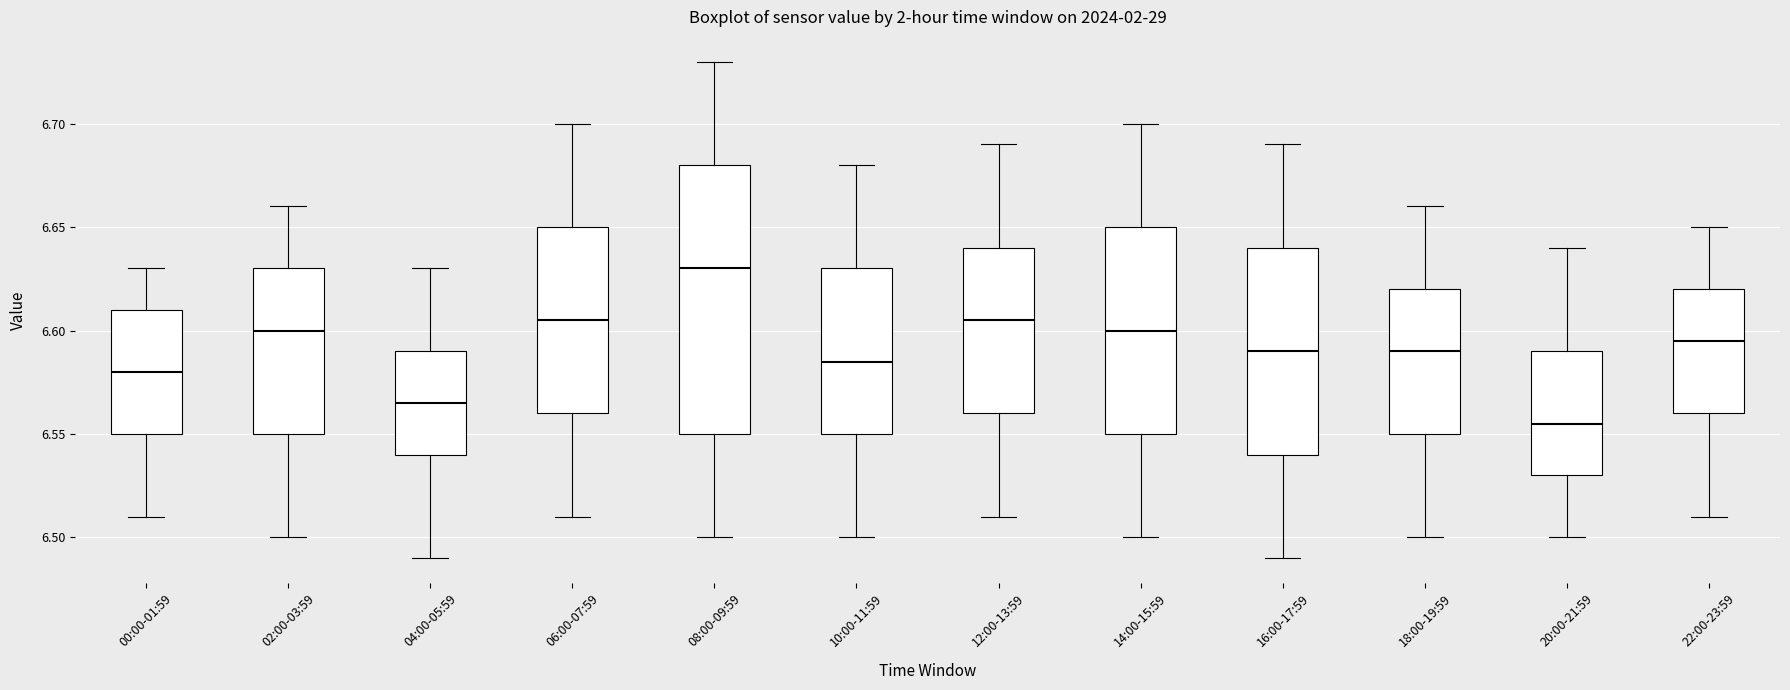

Reading left to right, read every box against the y-axis: the position of its median line, the range the box covers, and the ends of its whiskers. The values are not printed on the chart, so give them approximately, as read against the axis.

00:00-01:59: median 6.580, box 6.550 to 6.610, whiskers 6.510 to 6.630
02:00-03:59: median 6.600, box 6.550 to 6.630, whiskers 6.500 to 6.660
04:00-05:59: median 6.565, box 6.540 to 6.590, whiskers 6.490 to 6.630
06:00-07:59: median 6.605, box 6.560 to 6.650, whiskers 6.510 to 6.700
08:00-09:59: median 6.630, box 6.550 to 6.680, whiskers 6.500 to 6.730
10:00-11:59: median 6.585, box 6.550 to 6.630, whiskers 6.500 to 6.680
12:00-13:59: median 6.605, box 6.560 to 6.640, whiskers 6.510 to 6.690
14:00-15:59: median 6.600, box 6.550 to 6.650, whiskers 6.500 to 6.700
16:00-17:59: median 6.590, box 6.540 to 6.640, whiskers 6.490 to 6.690
18:00-19:59: median 6.590, box 6.550 to 6.620, whiskers 6.500 to 6.660
20:00-21:59: median 6.555, box 6.530 to 6.590, whiskers 6.500 to 6.640
22:00-23:59: median 6.595, box 6.560 to 6.620, whiskers 6.510 to 6.650